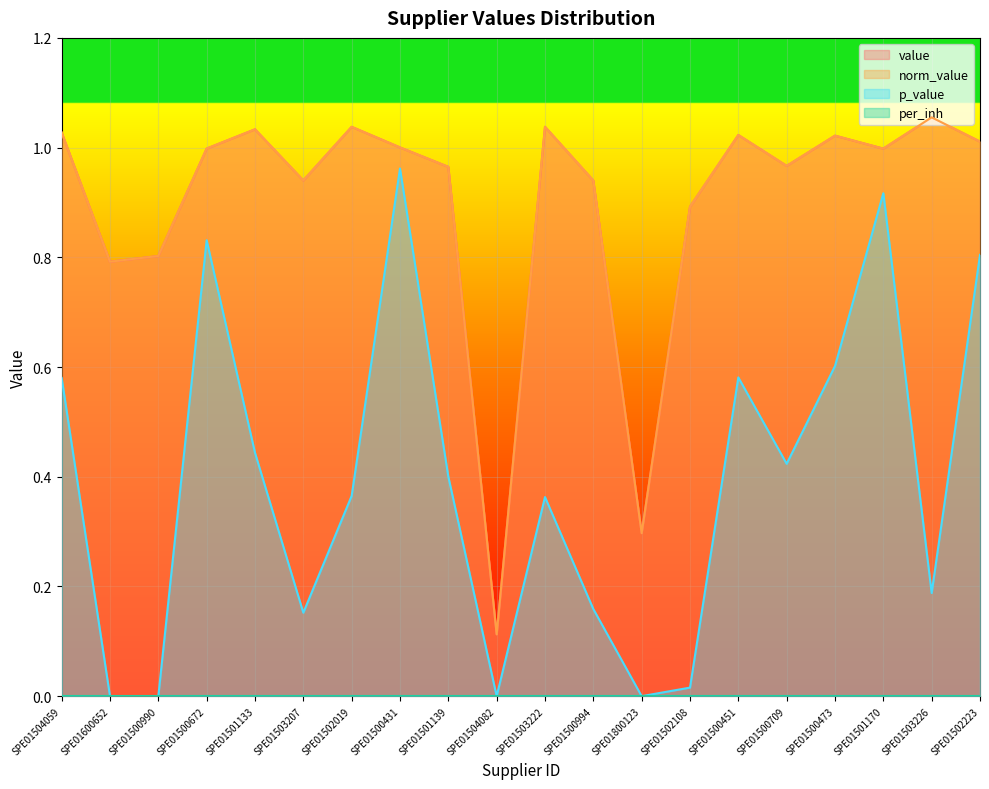

What is the total value across all series at SPE01503222?

2.4